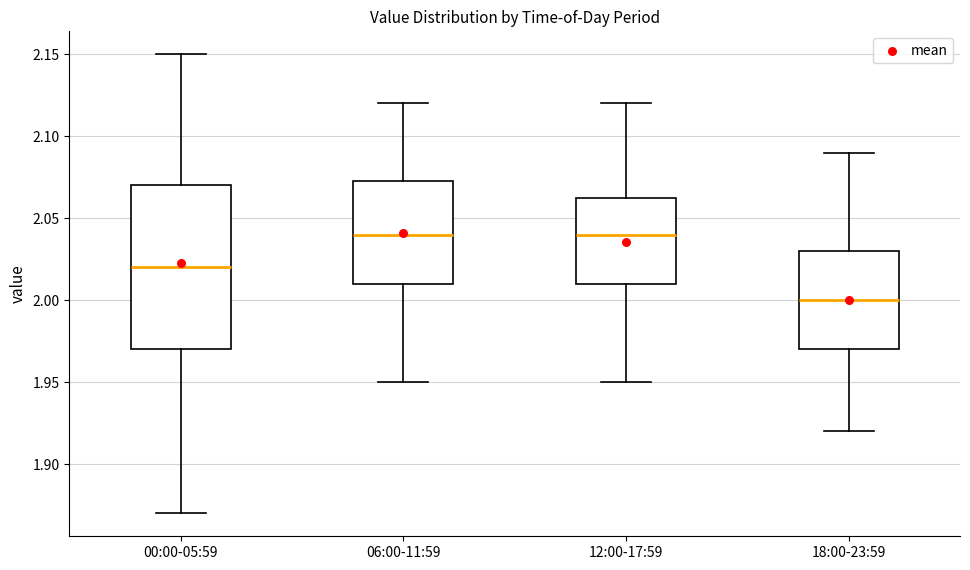

Reading left to right, read every box against the y-axis: the position of its median line, the range the box covers, and the ends of its whiskers. The values are not printed on the chart, so give them approximately, as read against the axis.

00:00-05:59: median 2.020, box 1.970 to 2.070, whiskers 1.870 to 2.150
06:00-11:59: median 2.040, box 2.010 to 2.075, whiskers 1.950 to 2.120
12:00-17:59: median 2.040, box 2.010 to 2.065, whiskers 1.950 to 2.120
18:00-23:59: median 2.000, box 1.970 to 2.030, whiskers 1.920 to 2.090